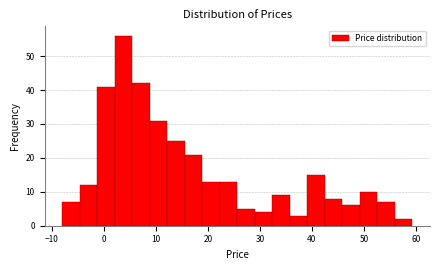

Around what value on the x-axis is the tallest bar? Give the approximate position of its centre, as read against the axis.

4